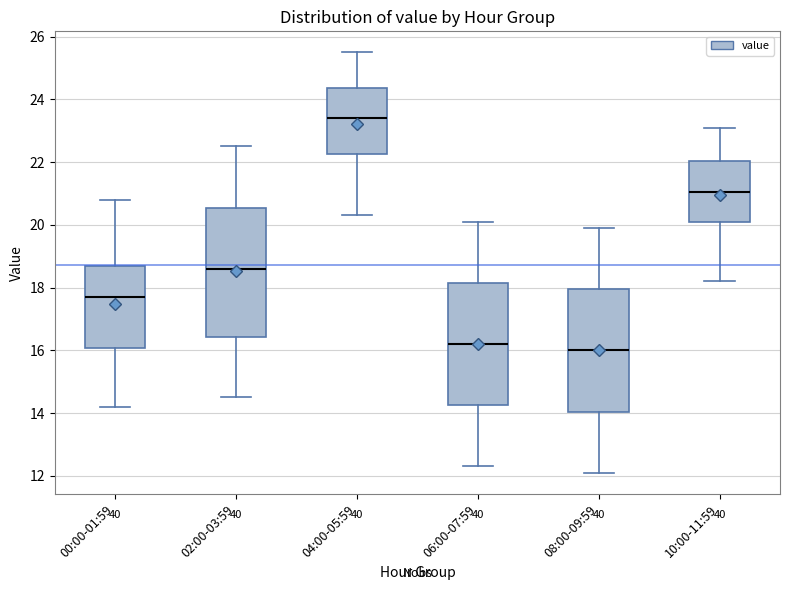

Which box has the highest median line?

04:00-05:59